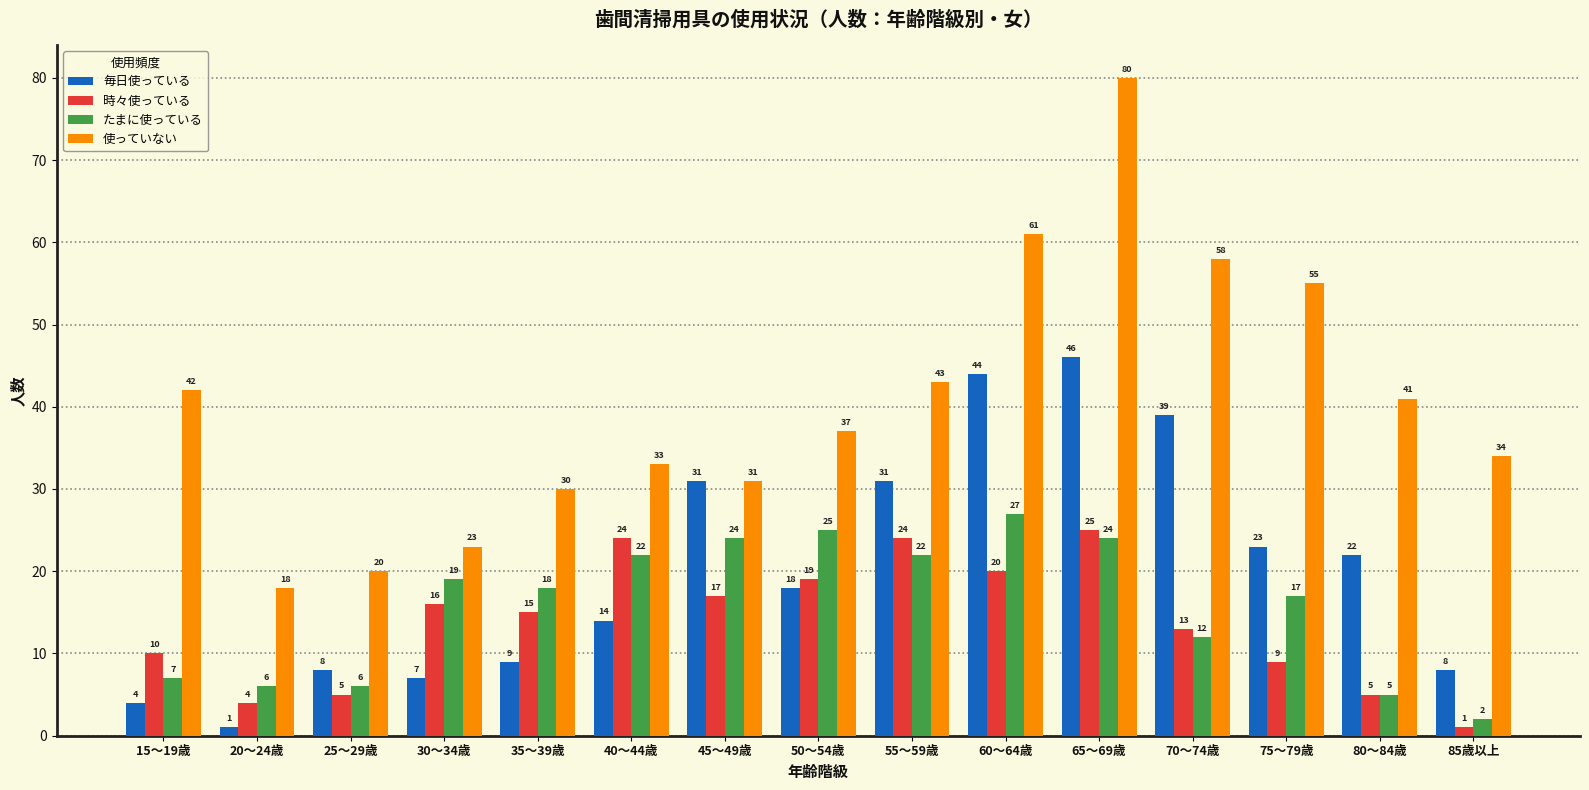

What is the minimum value shown in the chart?

1